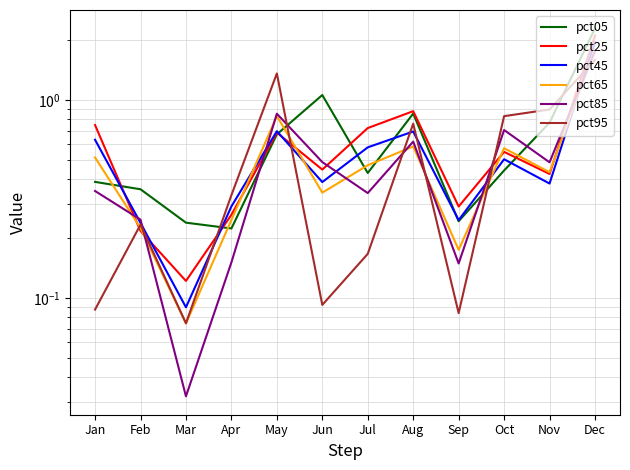

Is the value of pct25 at Feb greater than the value of pct05 at Jun?

No